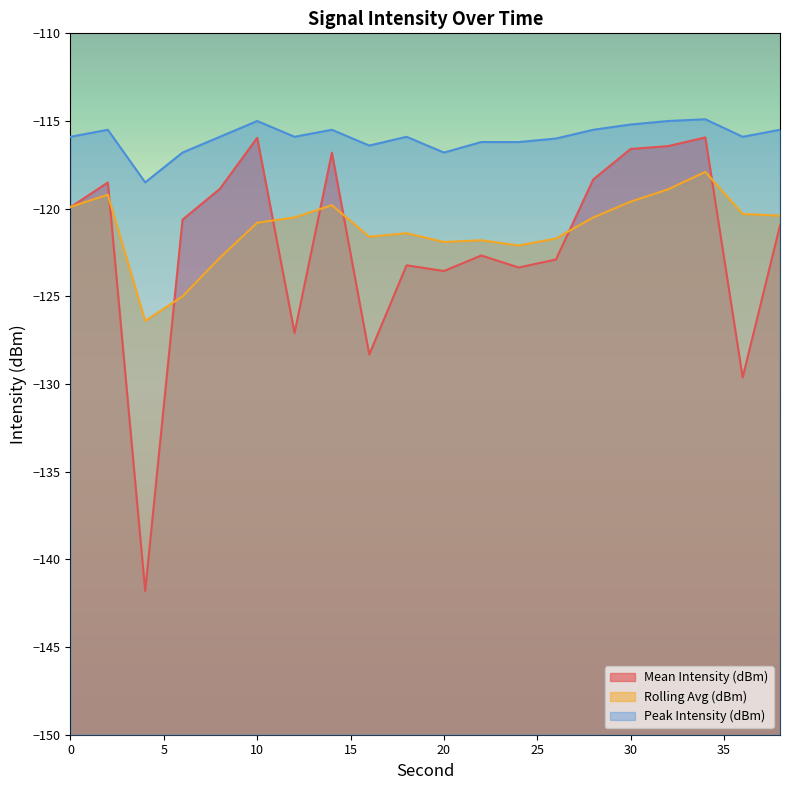

True or false: Peak Intensity (dBm) and Mean Intensity (dBm) intersect in this chart.

False